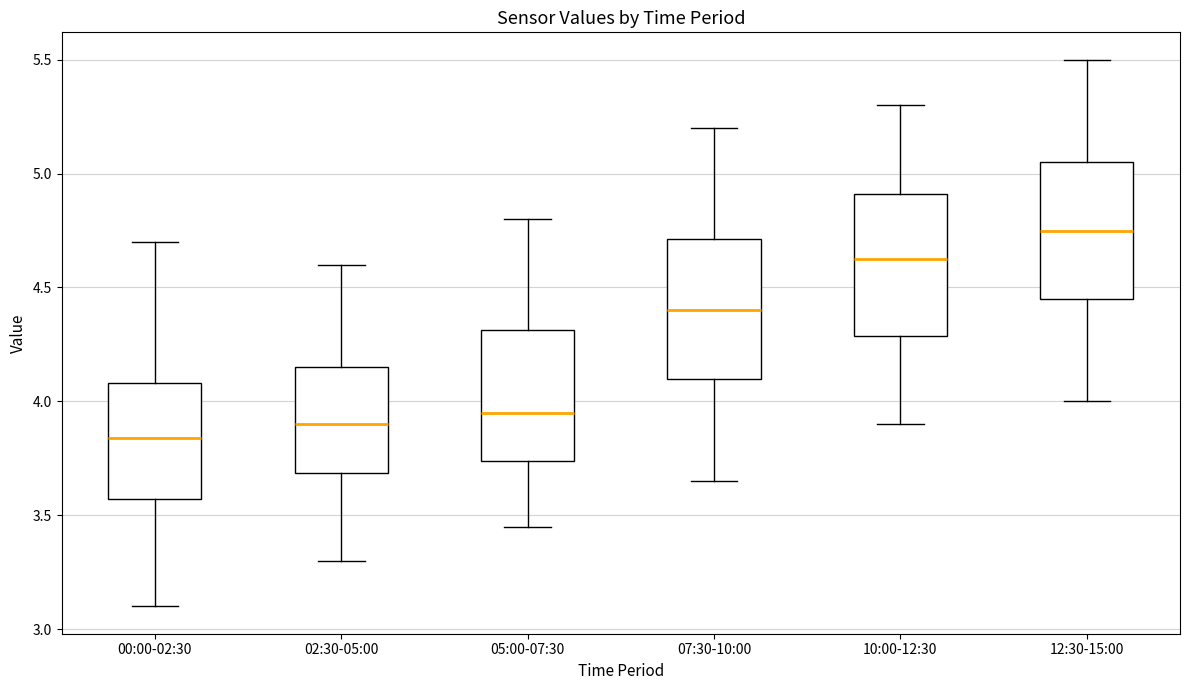

Reading left to right, read every box against the y-axis: the position of its median line, the range the box covers, and the ends of its whiskers. The values are not printed on the chart, so give them approximately, as read against the axis.

00:00-02:30: median 3.85, box 3.55 to 4.10, whiskers 3.10 to 4.70
02:30-05:00: median 3.90, box 3.70 to 4.15, whiskers 3.30 to 4.60
05:00-07:30: median 3.95, box 3.75 to 4.30, whiskers 3.45 to 4.80
07:30-10:00: median 4.40, box 4.10 to 4.70, whiskers 3.65 to 5.20
10:00-12:30: median 4.65, box 4.30 to 4.90, whiskers 3.90 to 5.30
12:30-15:00: median 4.75, box 4.45 to 5.05, whiskers 4.00 to 5.50